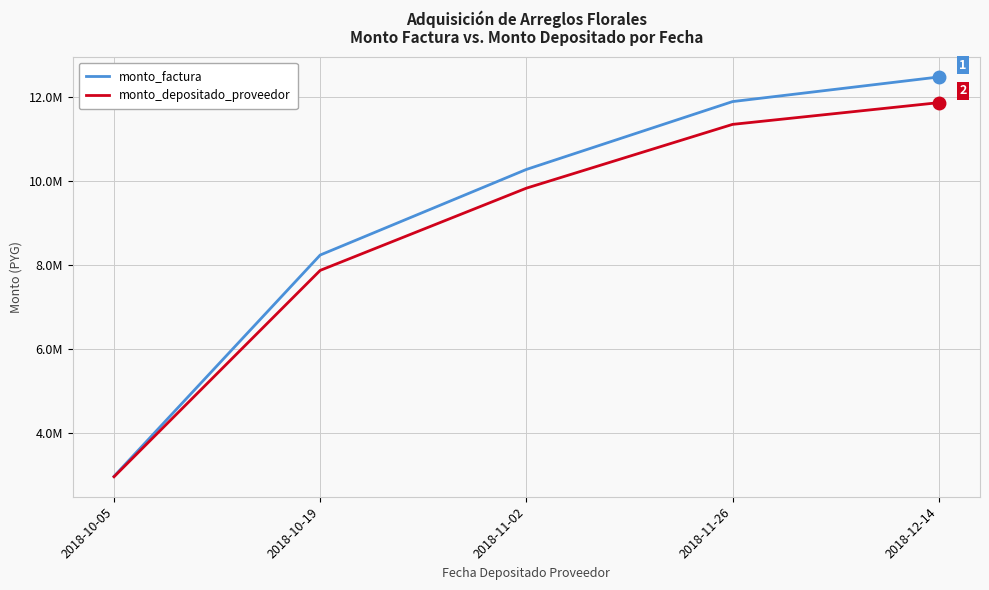

Does the chart display data point markers on the line(s)?

No